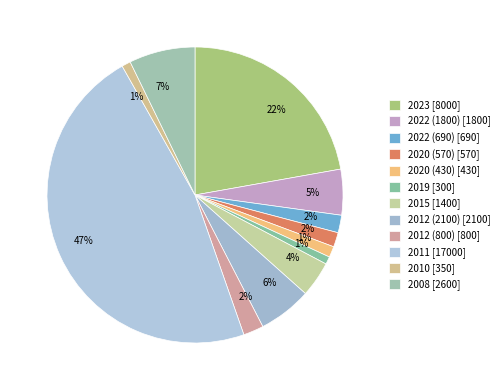

How many slices are in this pie chart?

12